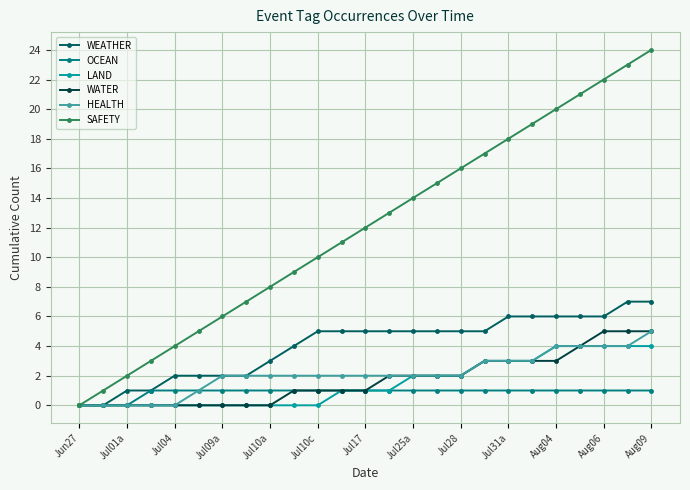

Which series has the largest total across all categories?

SAFETY